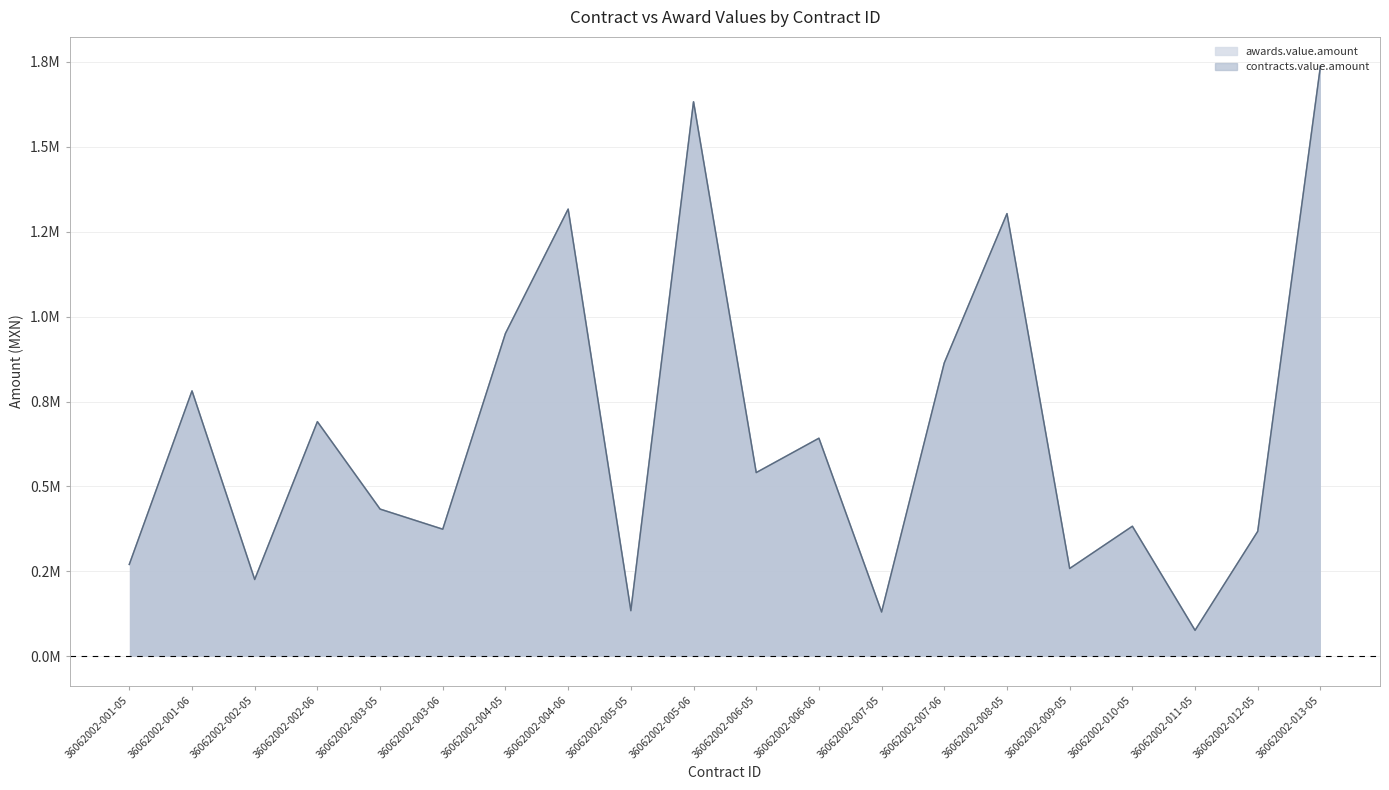

How many distinct data groups are displayed?

2